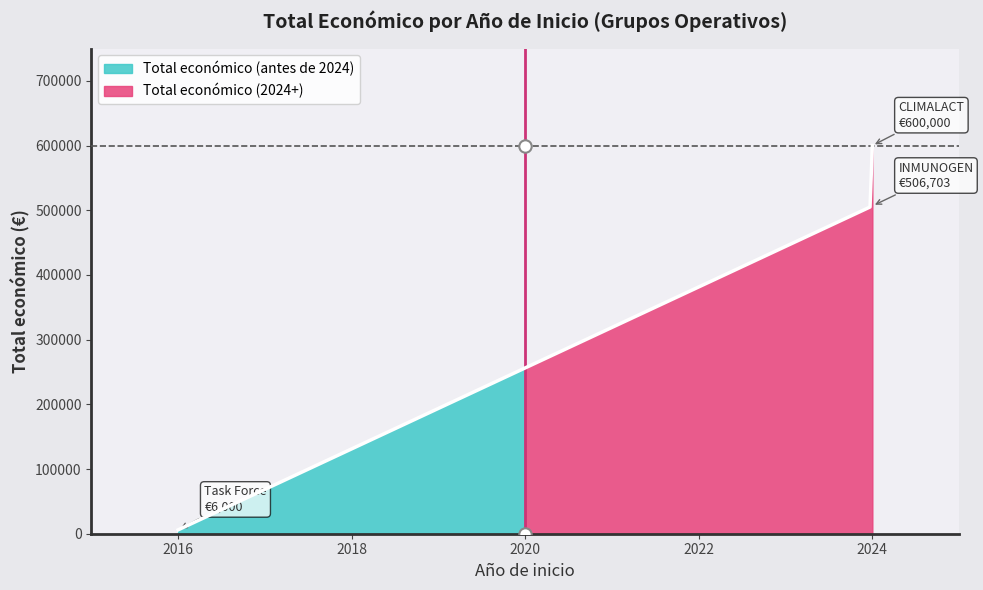

What is the change in value from 2016 to 2024?

+594000